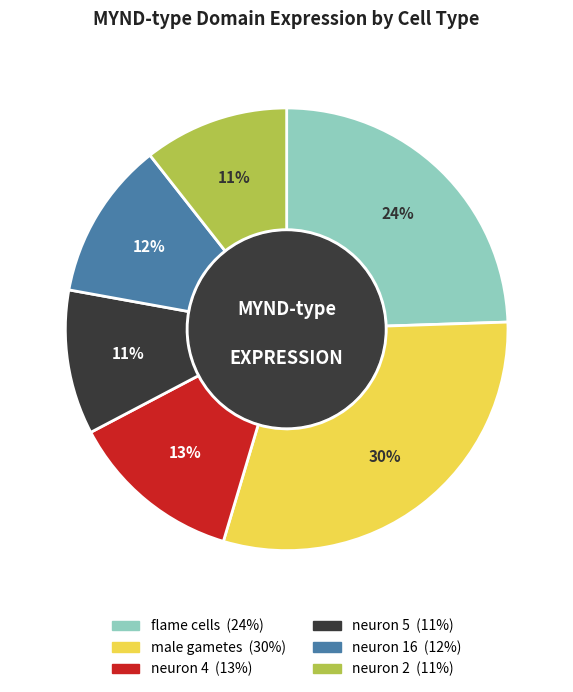

What is the largest slice in the pie chart?

male gametes